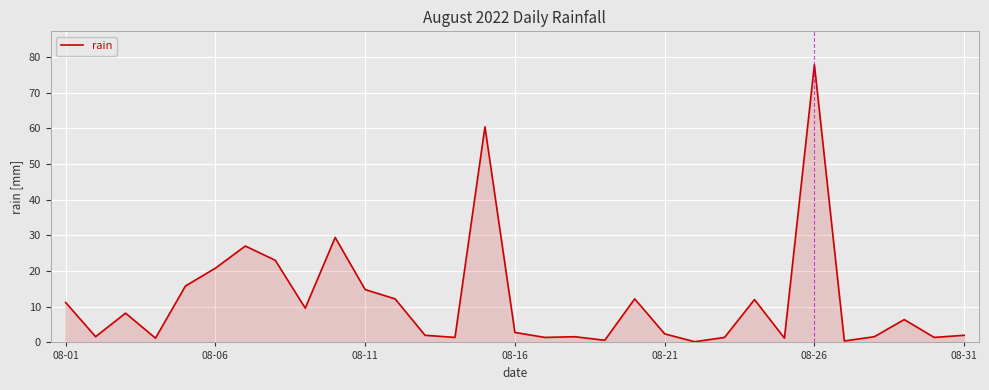

How many distinct data groups are displayed?

1